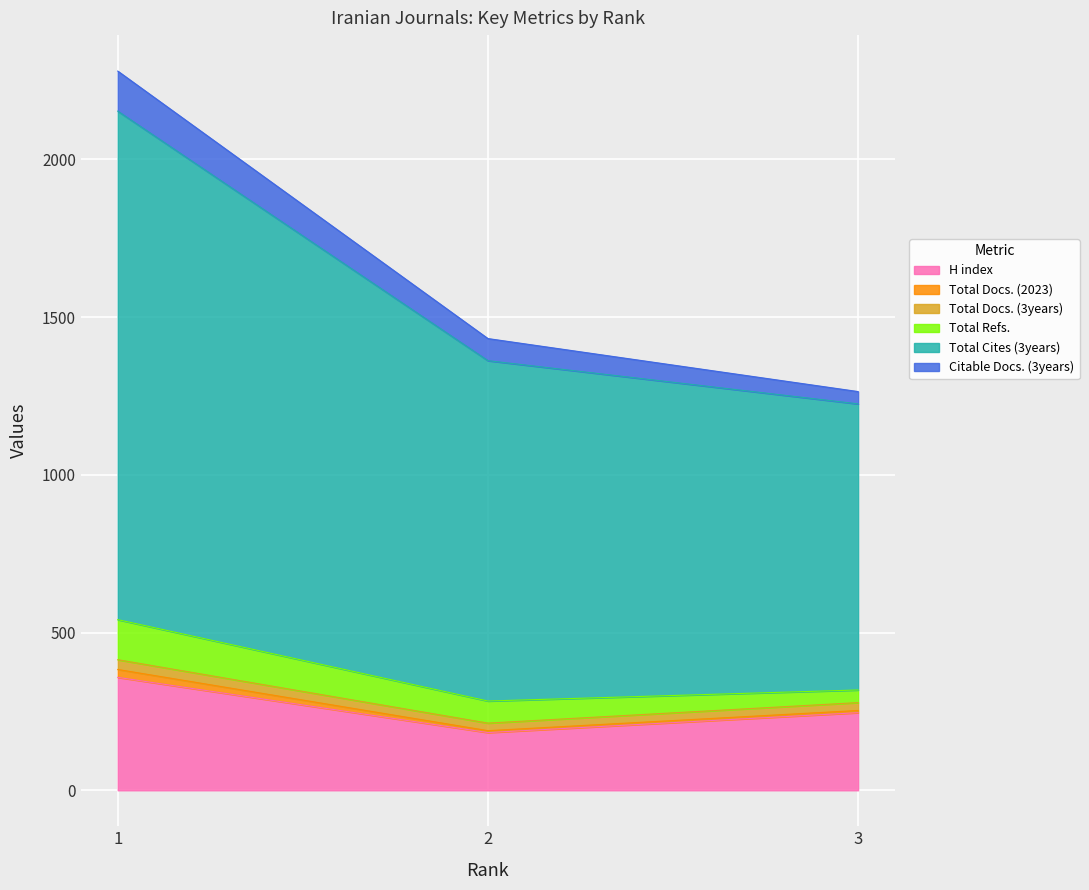

What is the highest value of the H index series?

358